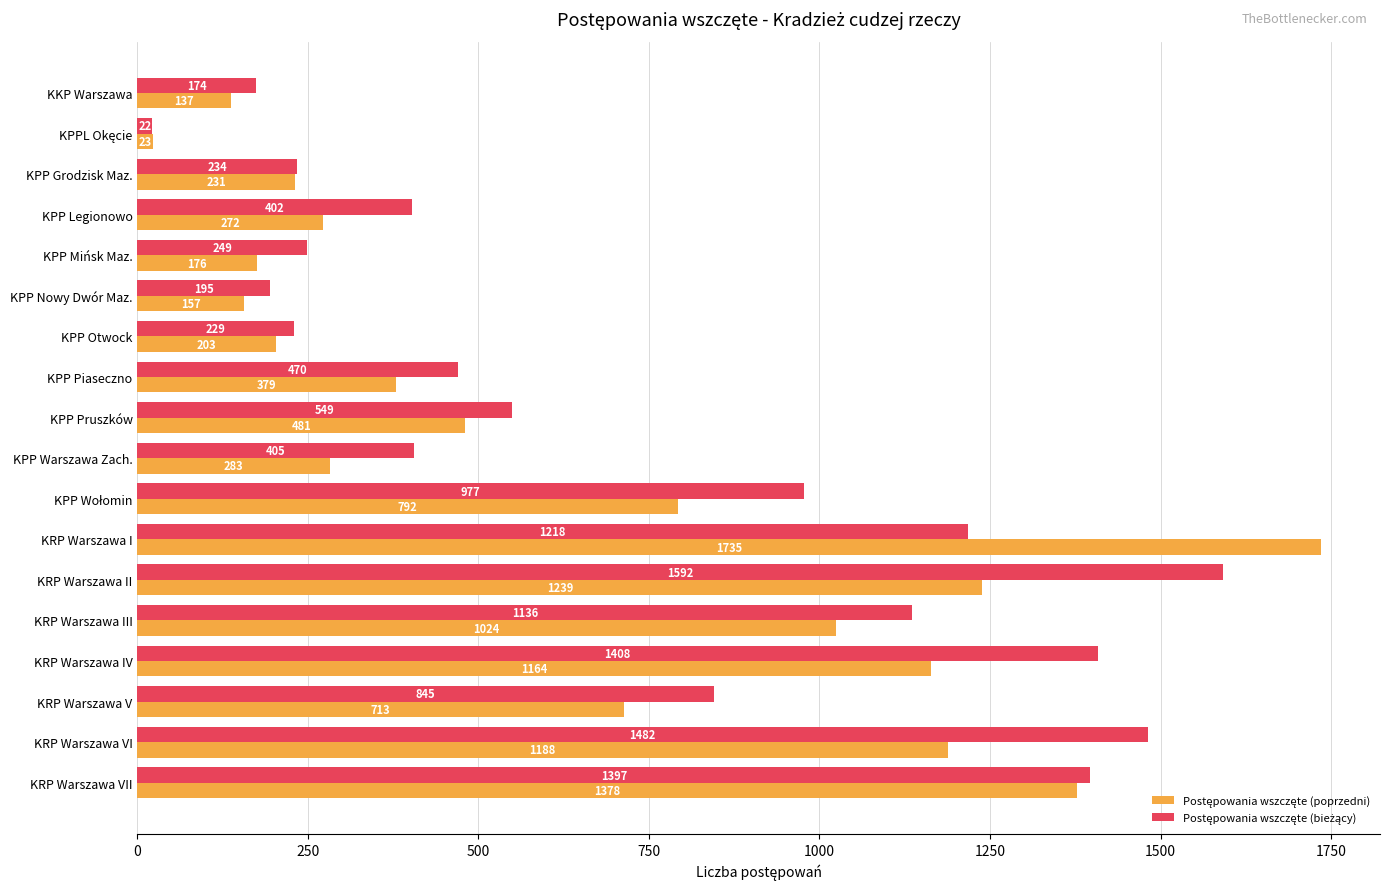

What is the total value across all series at KPP Warszawa Zach.?

688